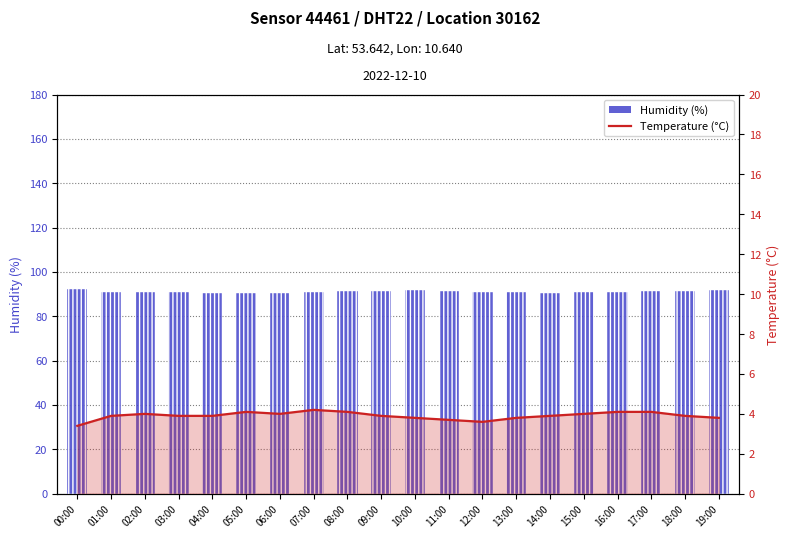

The value of temperature at 08:00 is 0.8. True or false?

False